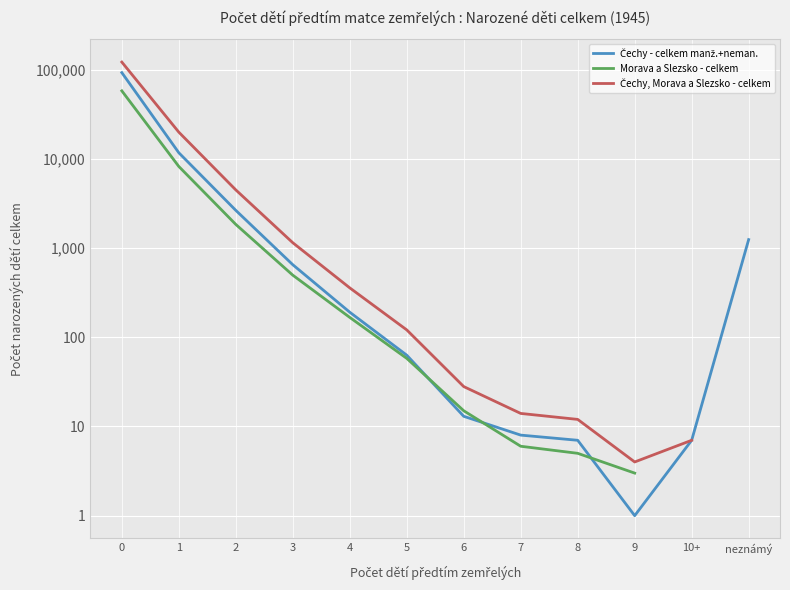

Which series has the widest spread of values?

Čechy, Morava a Slezsko - celkem